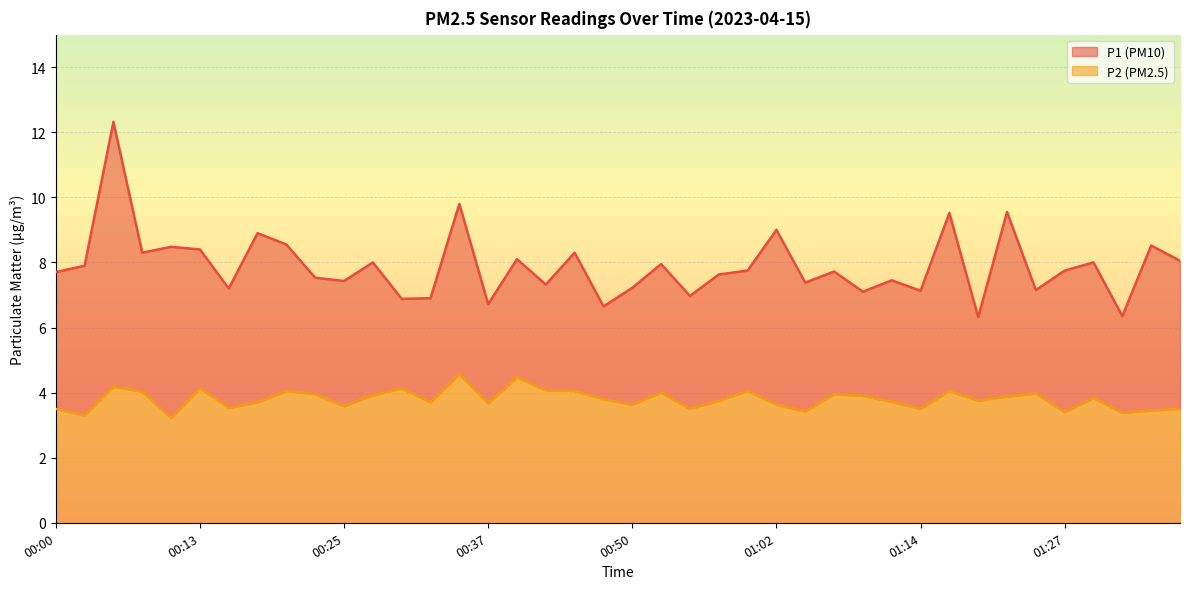

Which category has the highest value across all series?

00:05